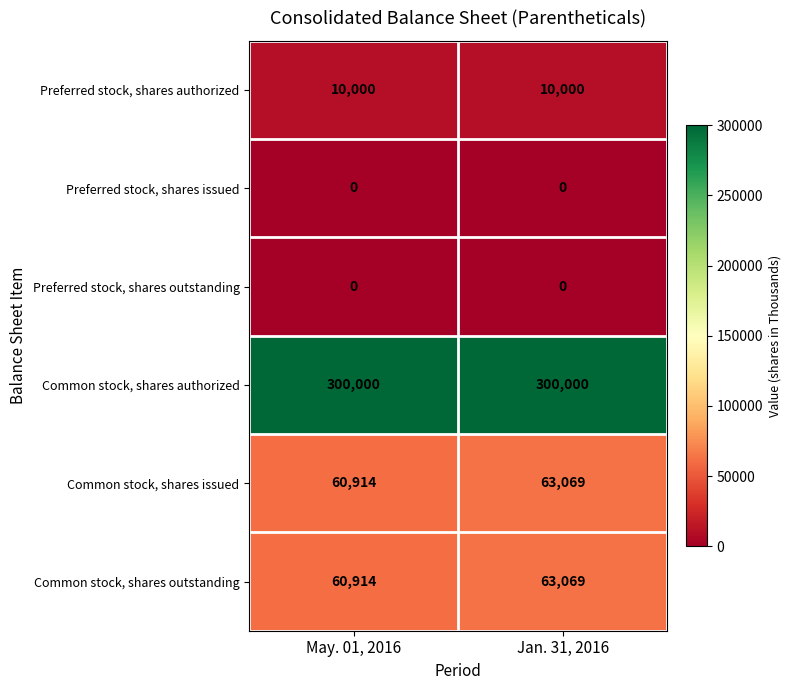

What is the difference between the highest and lowest values at Jan. 31, 2016?

300000